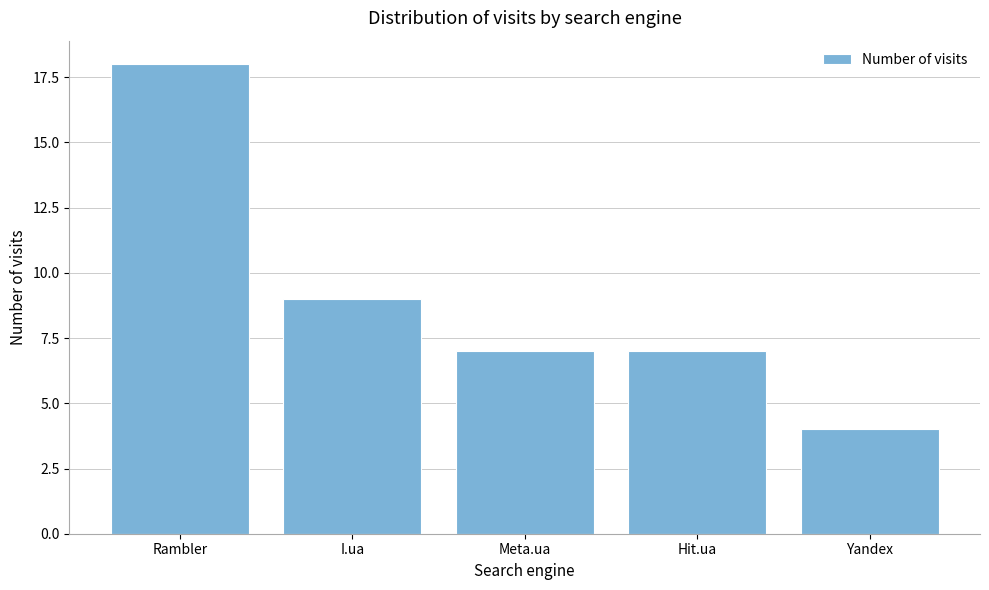

Reading left to right, extract all data points from this chart.

Rambler=18	I.ua=9	Meta.ua=7	Hit.ua=7	Yandex=4